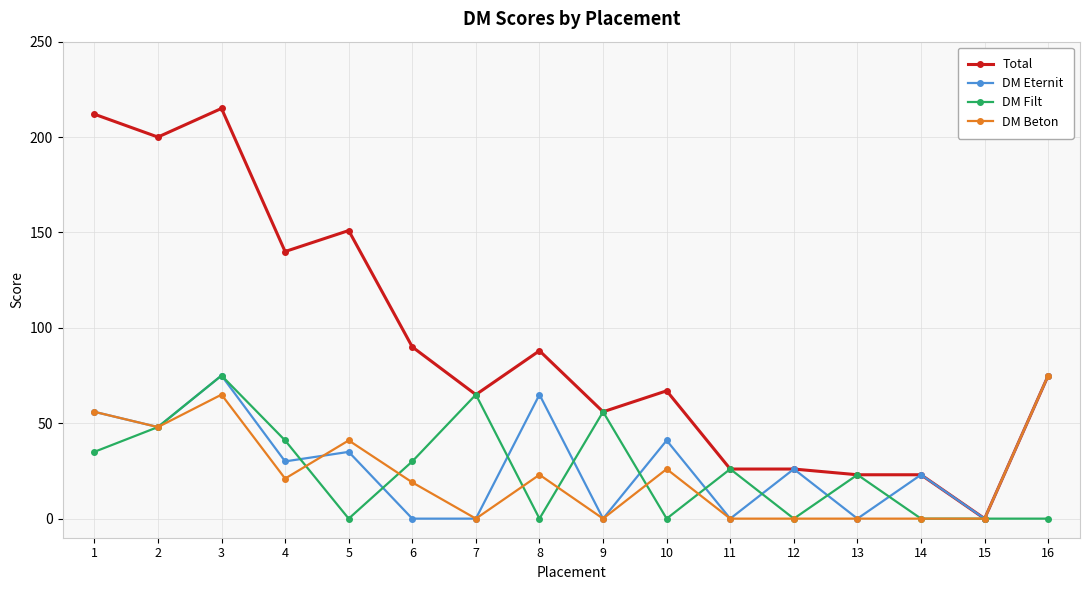

Count the DM Eternit values in the range 0 to 56.

13